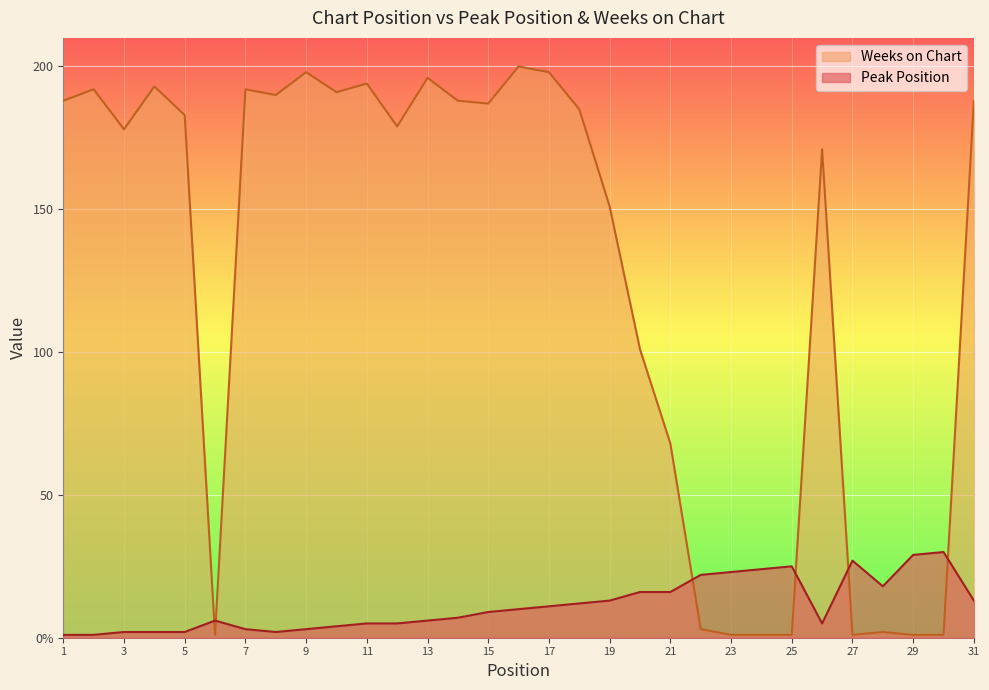

At which category is the sum across all series the highest?

16